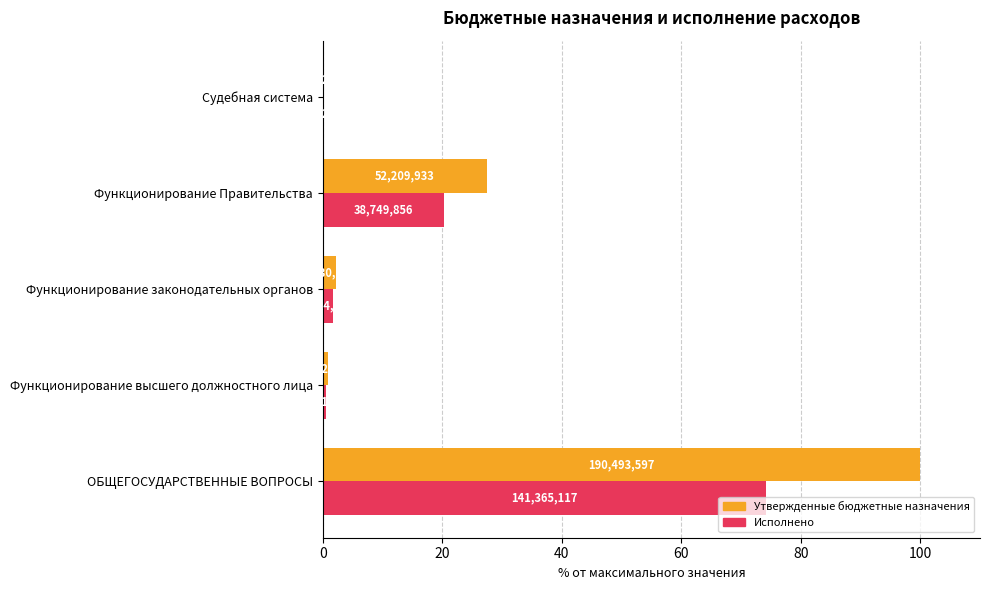

What are all the series names shown in the legend?

Утвержденные бюджетные назначения, Исполнено